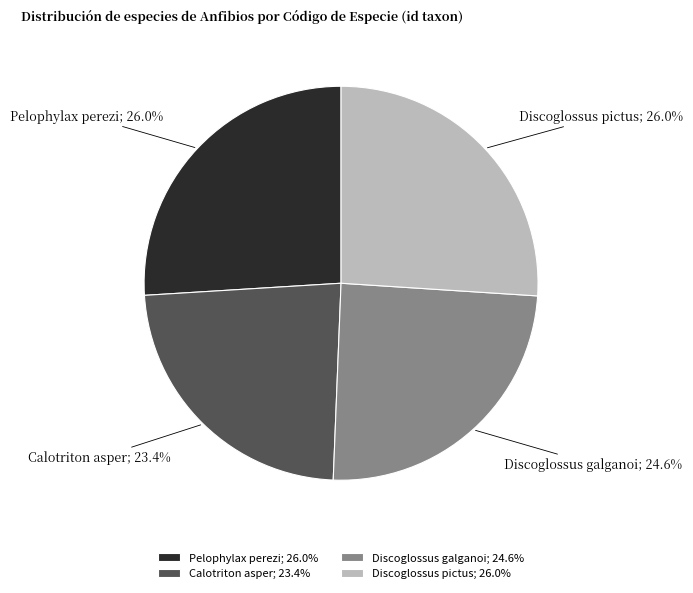

Is the sum of Discoglossus pictus and Calotriton asper greater than half?

No